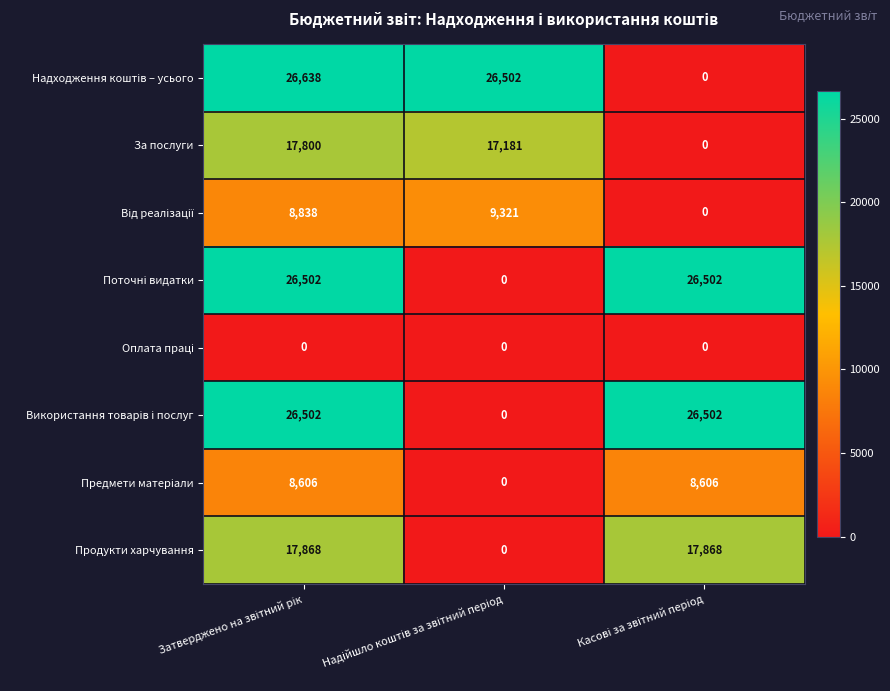

Count the number of categories in the chart.

3